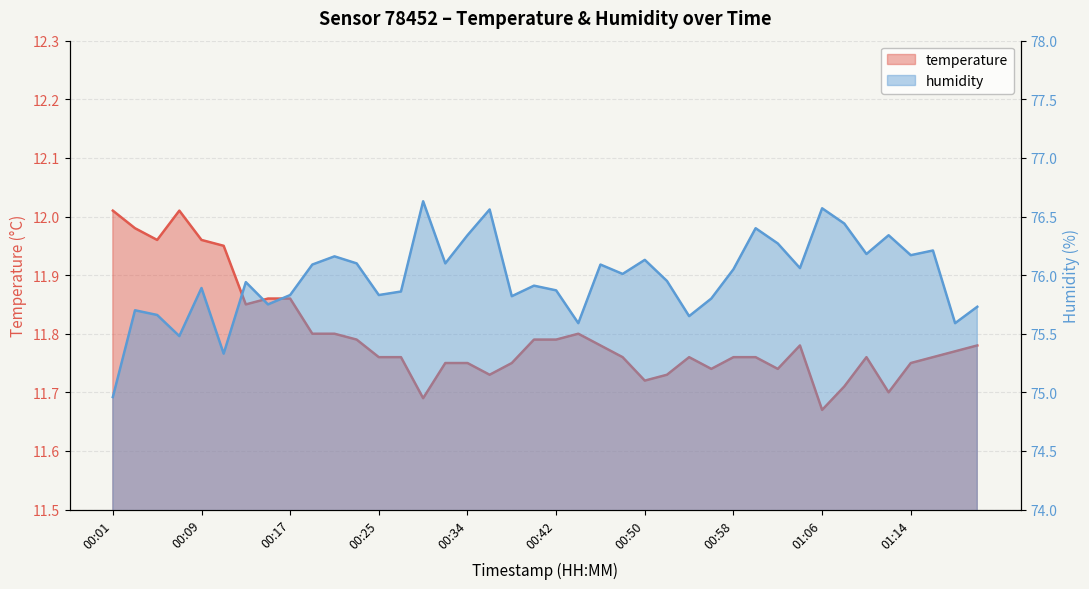

What is the spread (max minus min) of values at 00:27?

64.1